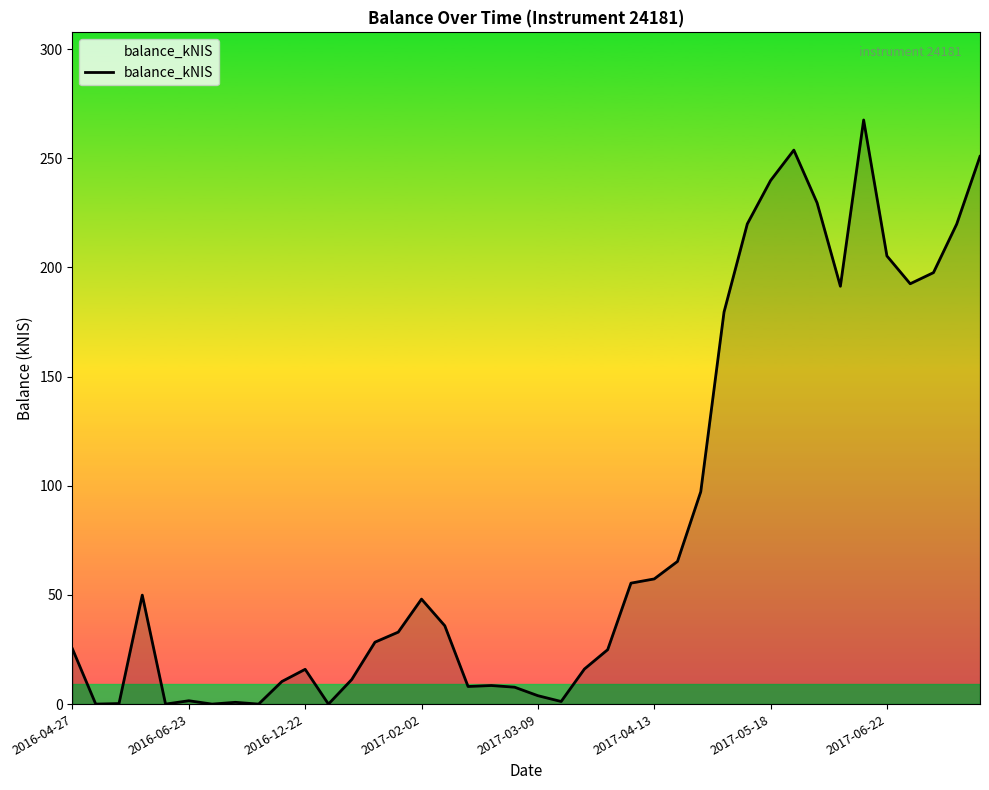

What is the greatest value displayed?

267.6